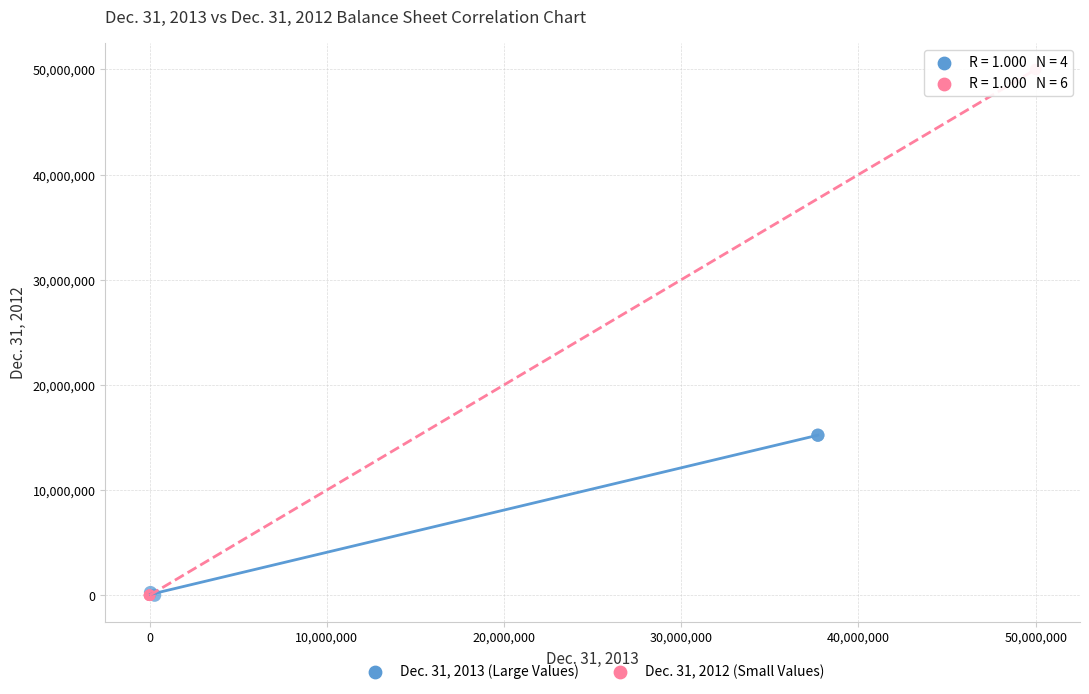

Which series has the largest Y range (max minus min)?

Dec. 31, 2012 (Small Values)